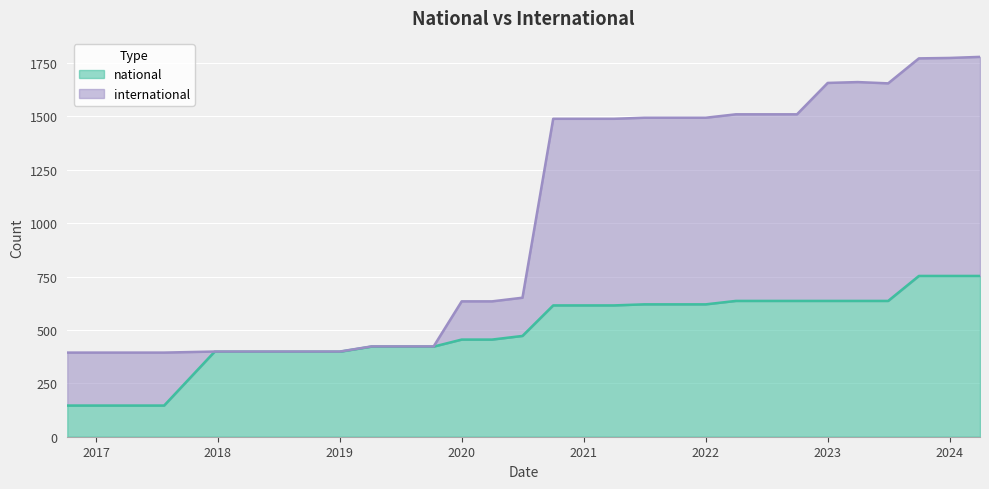

What is the value of the national point at the 11th from the left?

422